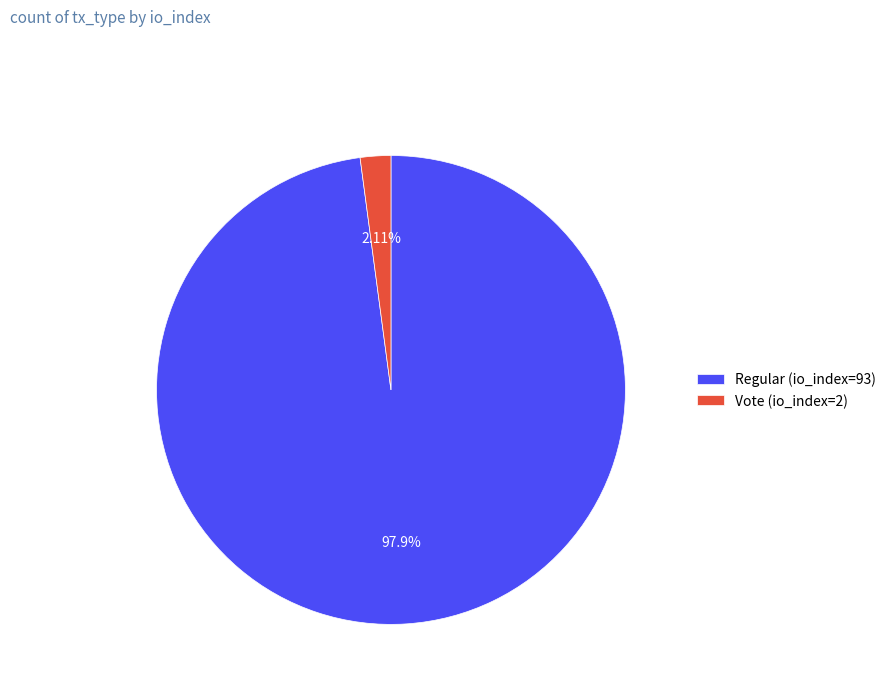

Is the sum of Regular (io_index=93) and Vote (io_index=2) greater than half?

Yes